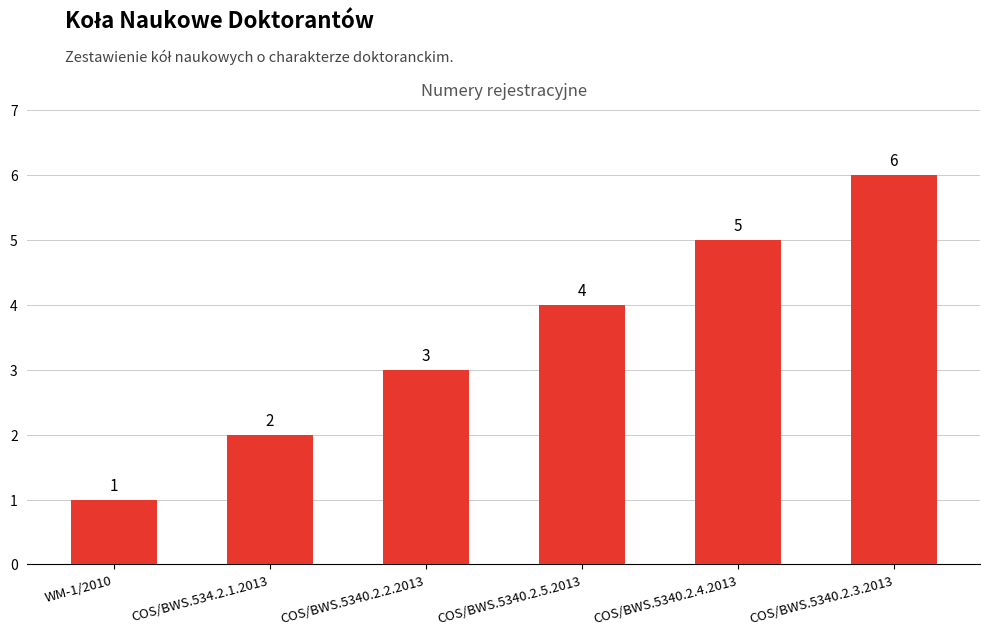

Reading left to right, what are all the values shown in this chart?

WM-1/2010=1	COS/BWS.534.2.1.2013=2	COS/BWS.5340.2.2.2013=3	COS/BWS.5340.2.5.2013=4	COS/BWS.5340.2.4.2013=5	COS/BWS.5340.2.3.2013=6